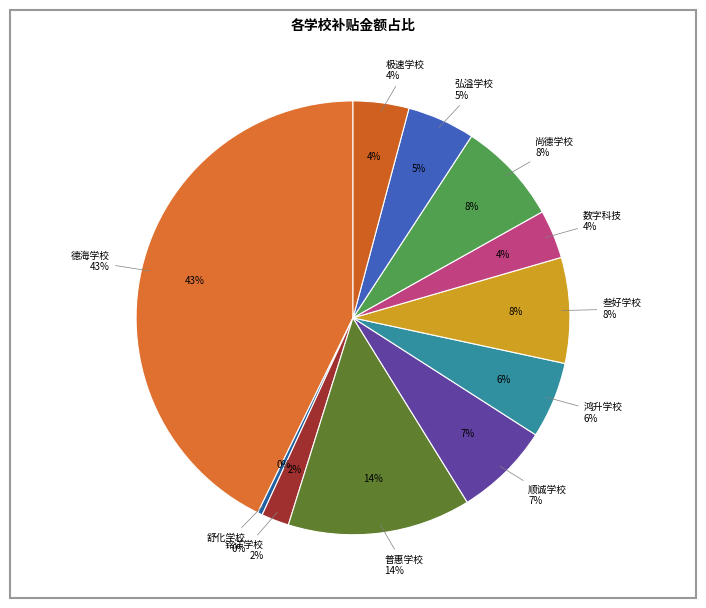

Rank the categories by value from lowest to highest.

舒化学校, 铭洋学校, 数字科技, 极速学校, 弘溢学校, 鸿升学校, 顺诚学校, 尚德学校, 叁好学校, 普惠学校, 德海学校